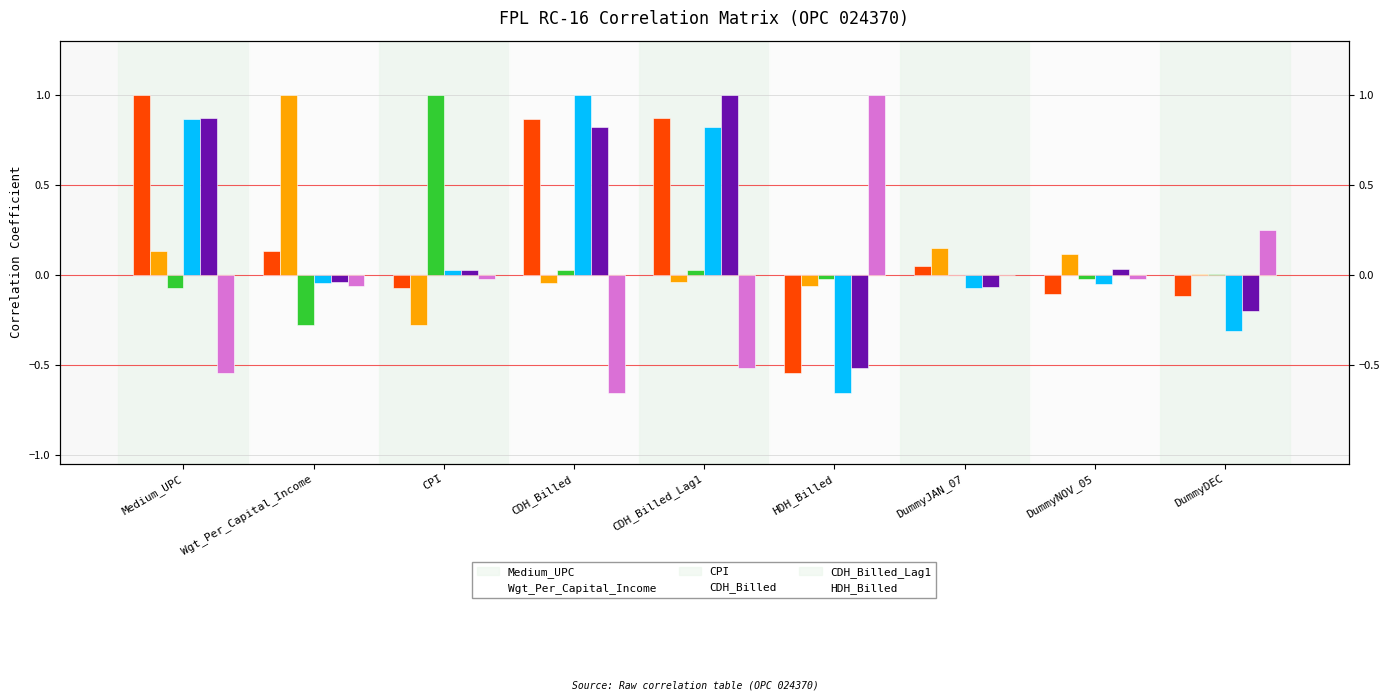

Reading left to right, transcribe all the data shown in this chart.

Medium_UPC: 1.0	0.1	-0.1	0.9	0.9	-0.5	0.0	-0.1	-0.1
Wgt_Per_Capital_Income: 0.1	1.0	-0.3	-0.0	-0.0	-0.1	0.1	0.1	0.0
CPI: -0.1	-0.3	1.0	0.0	0.0	-0.0	-0.0	-0.0	0.0
CDH_Billed: 0.9	-0.0	0.0	1.0	0.8	-0.7	-0.1	-0.1	-0.3
CDH_Billed_Lag1: 0.9	-0.0	0.0	0.8	1.0	-0.5	-0.1	0.0	-0.2
HDH_Billed: -0.5	-0.1	-0.0	-0.7	-0.5	1.0	-0.0	-0.0	0.2